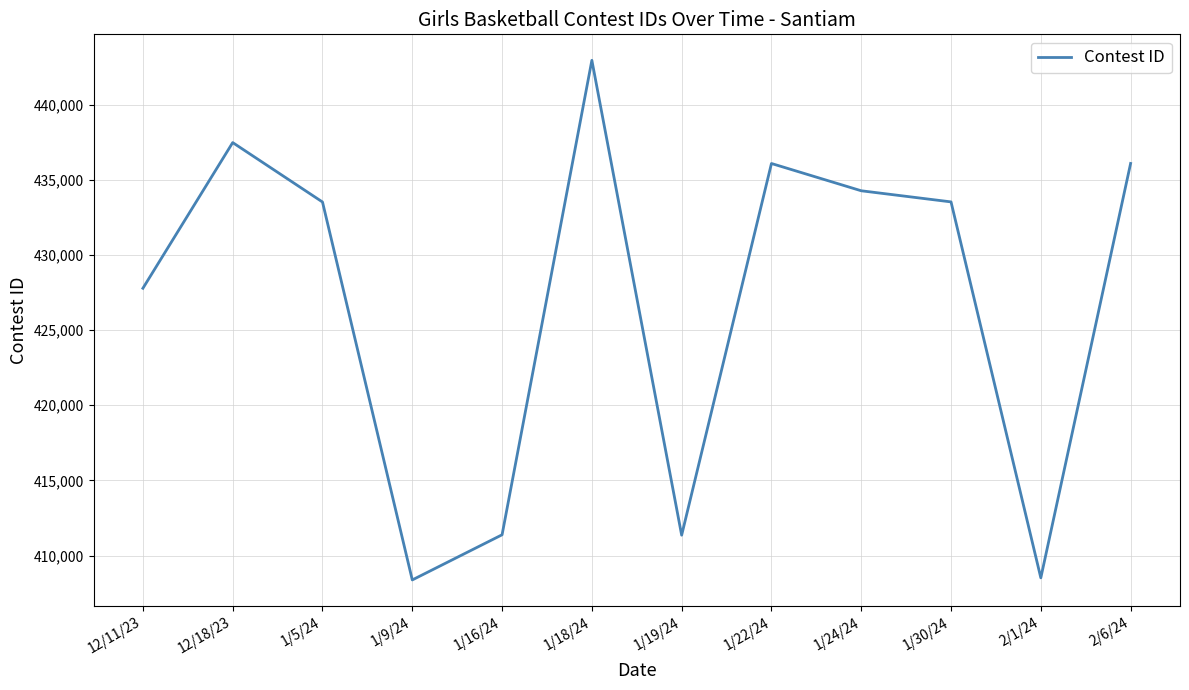

Is this an area chart (filled region under the line)?

No